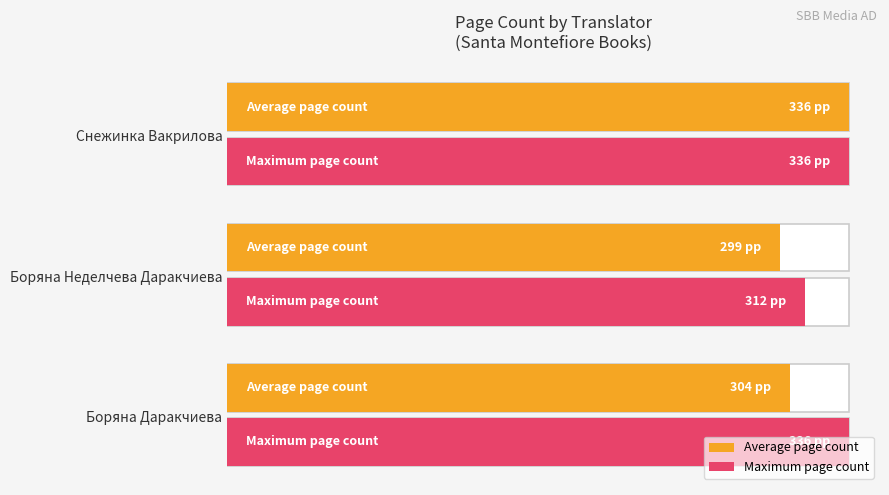

The Maximum page count series shows 208.5 at Боряна Даракчиева. True or false?

False